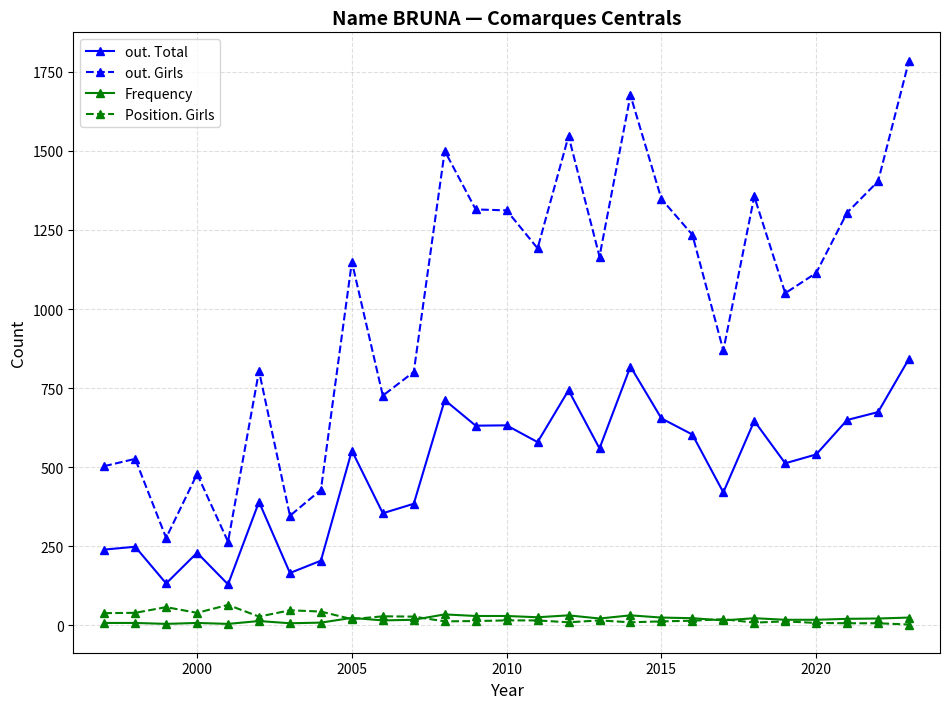

How many lines are shown in the chart?

4